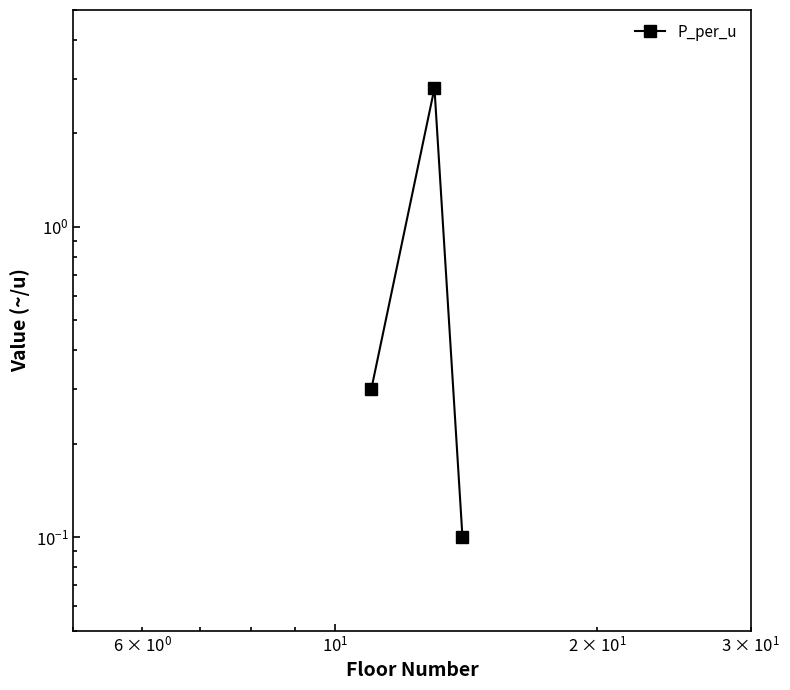

What is the greatest value displayed?

2.8